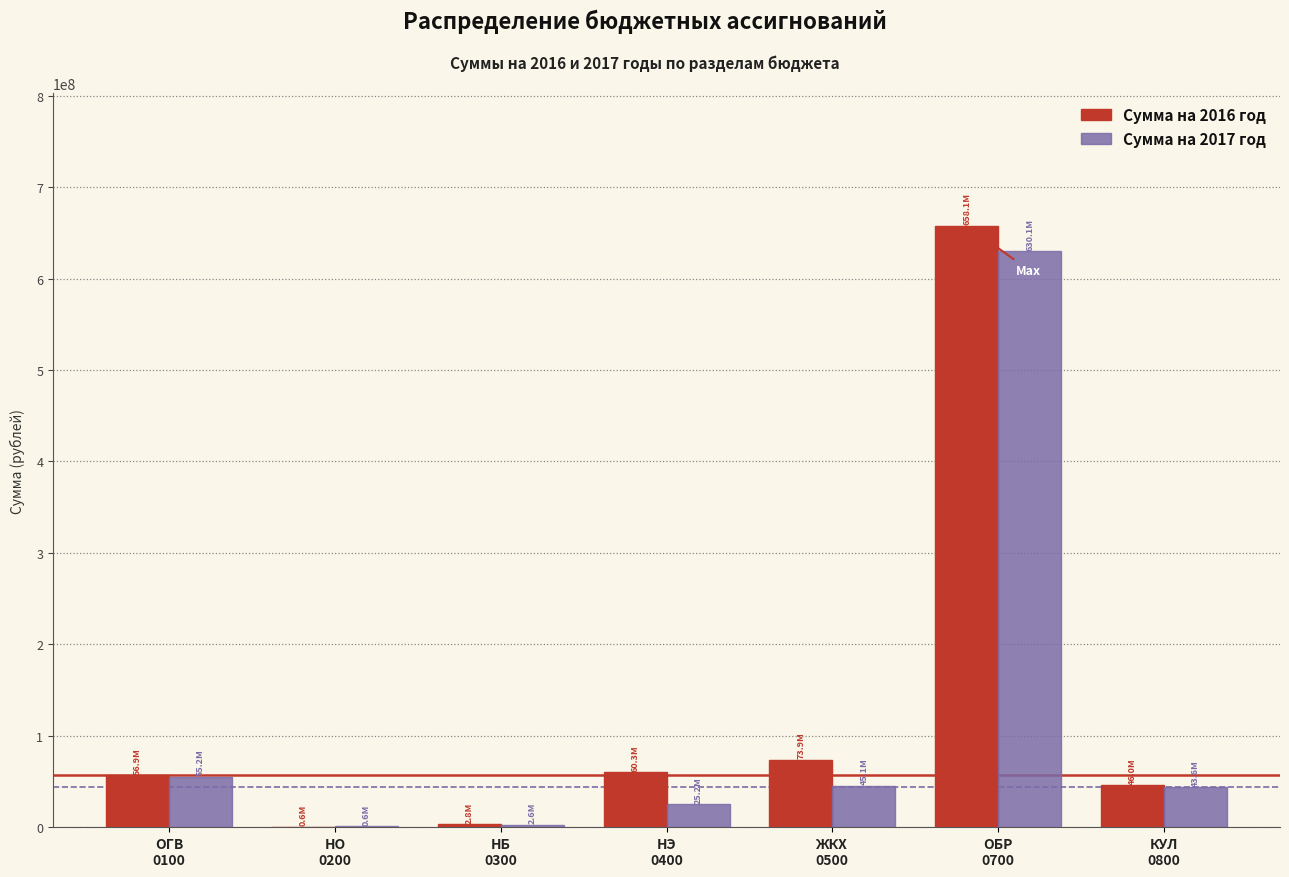

What is the maximum value shown in the chart?

658144415.9